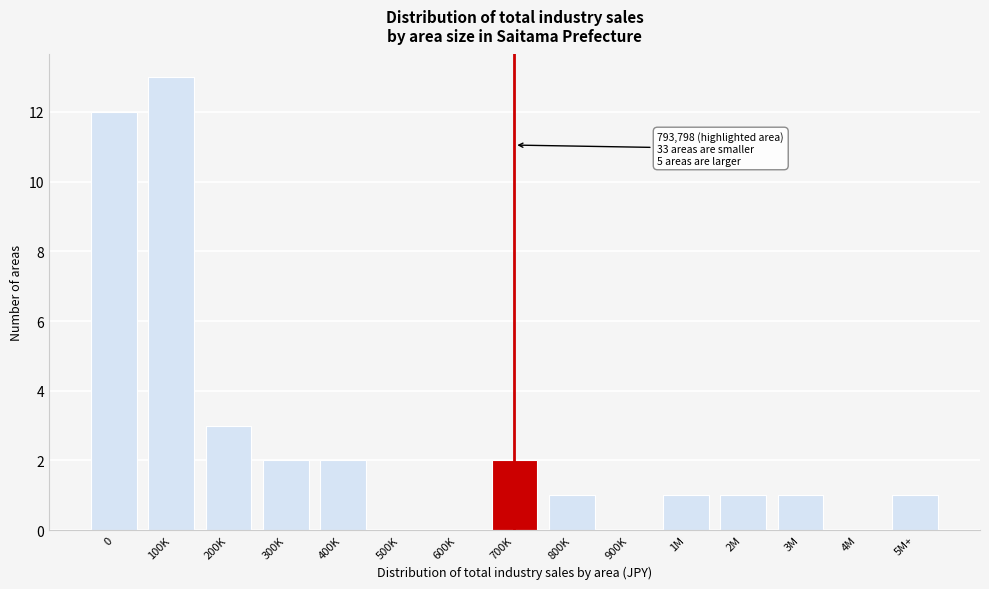

Reading left to right, list all the values displayed in this chart.

0=12	100K=13	200K=3	300K=2	400K=2	500K=0	600K=0	700K=2	800K=1	900K=0	1M=1	2M=1	3M=1	4M=0	5M+=1